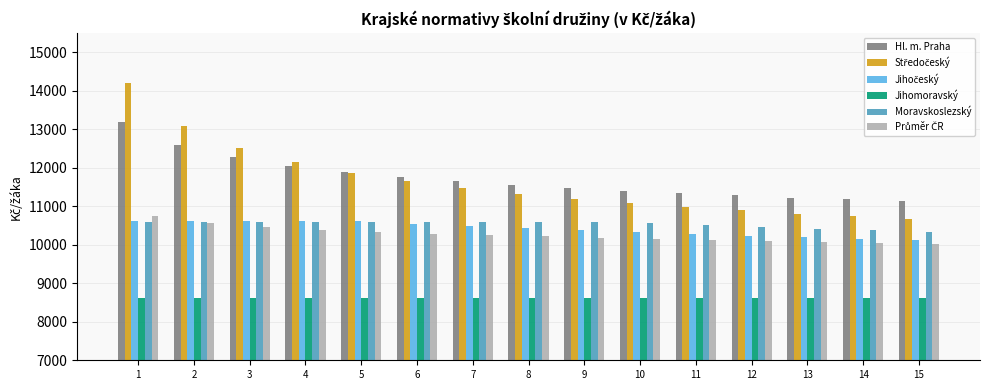

What is the difference between the second highest and second lowest values in the Hl. m. Praha series?

1421.2